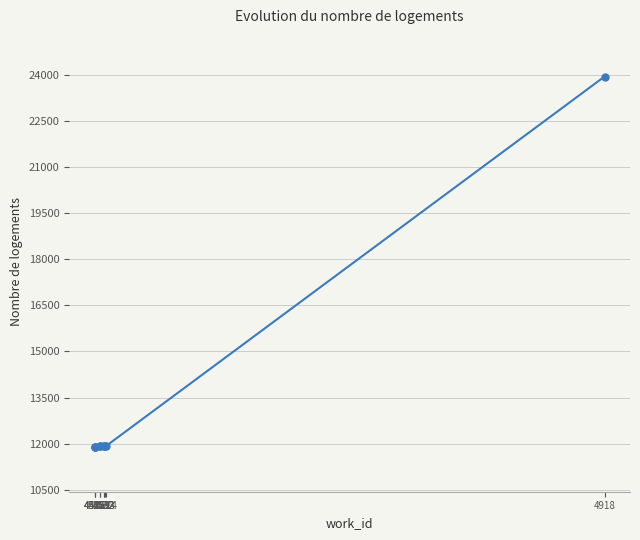

Count the number of values greater than 11922.

4